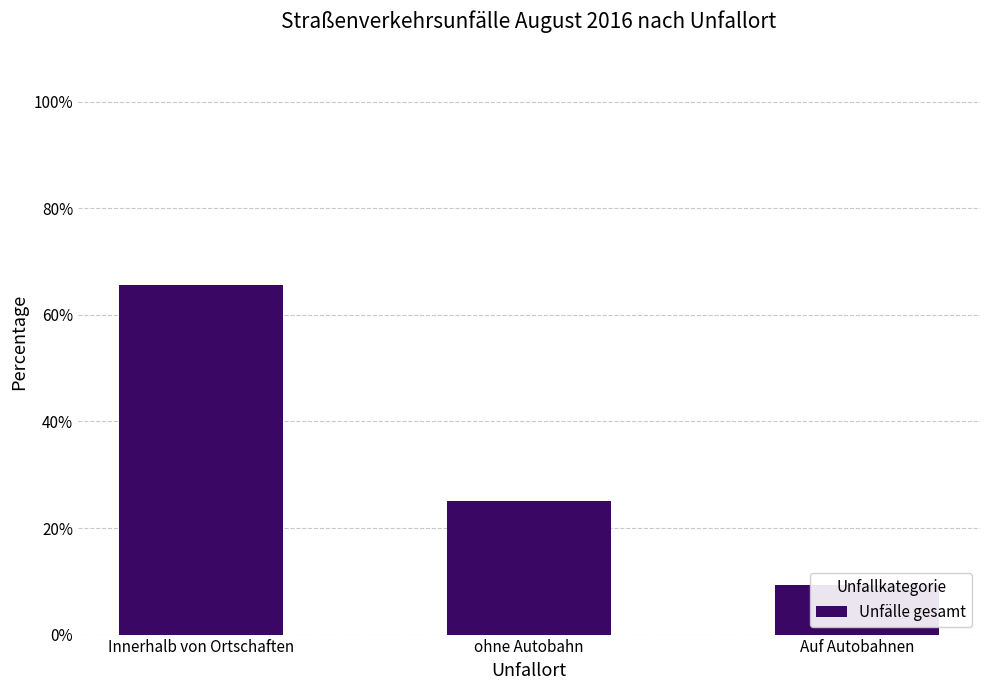

What is the sum of the values at Auf Autobahnen and Innerhalb von Ortschaften?

75.0